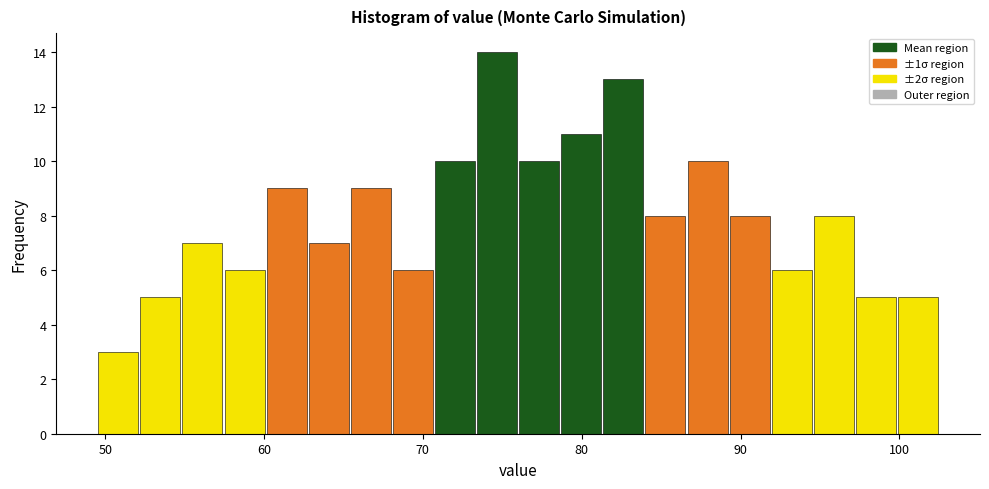

Read against the x-axis, roughly where is the centre of the tallest bar?

75